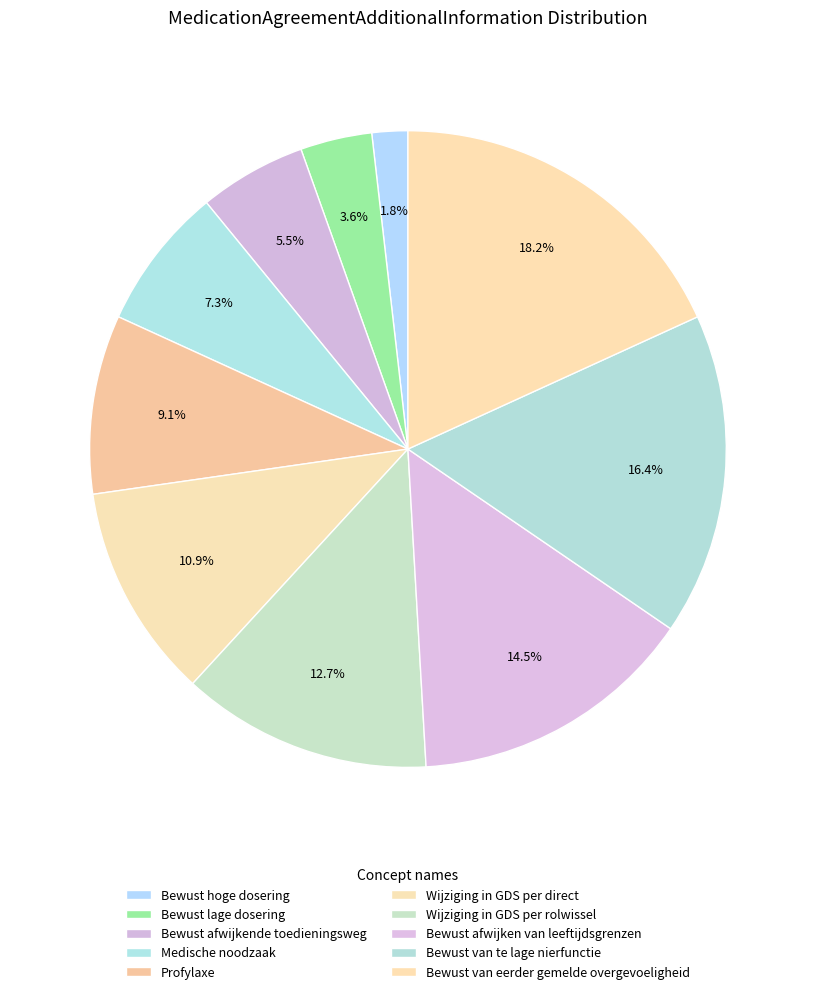

What percentage is the Bewust van eerder gemelde overgevoeligheid slice, to the nearest percent?

18%